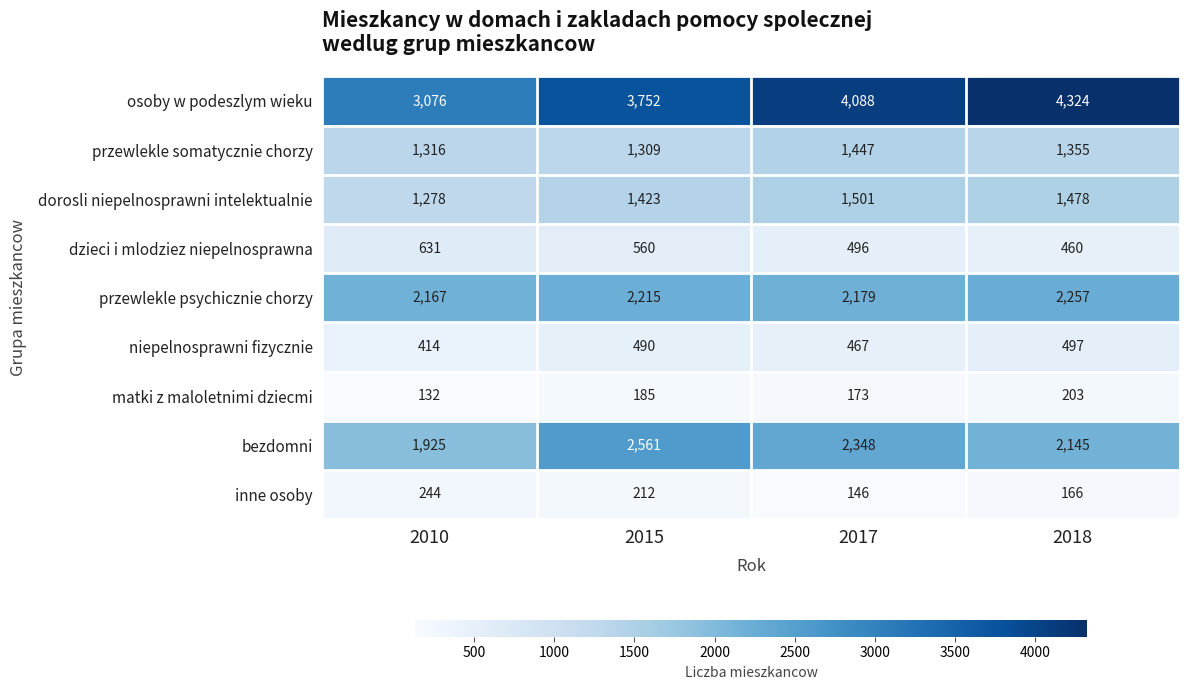

What is the average value of the dzieci i mlodziez niepelnosprawna series?

537